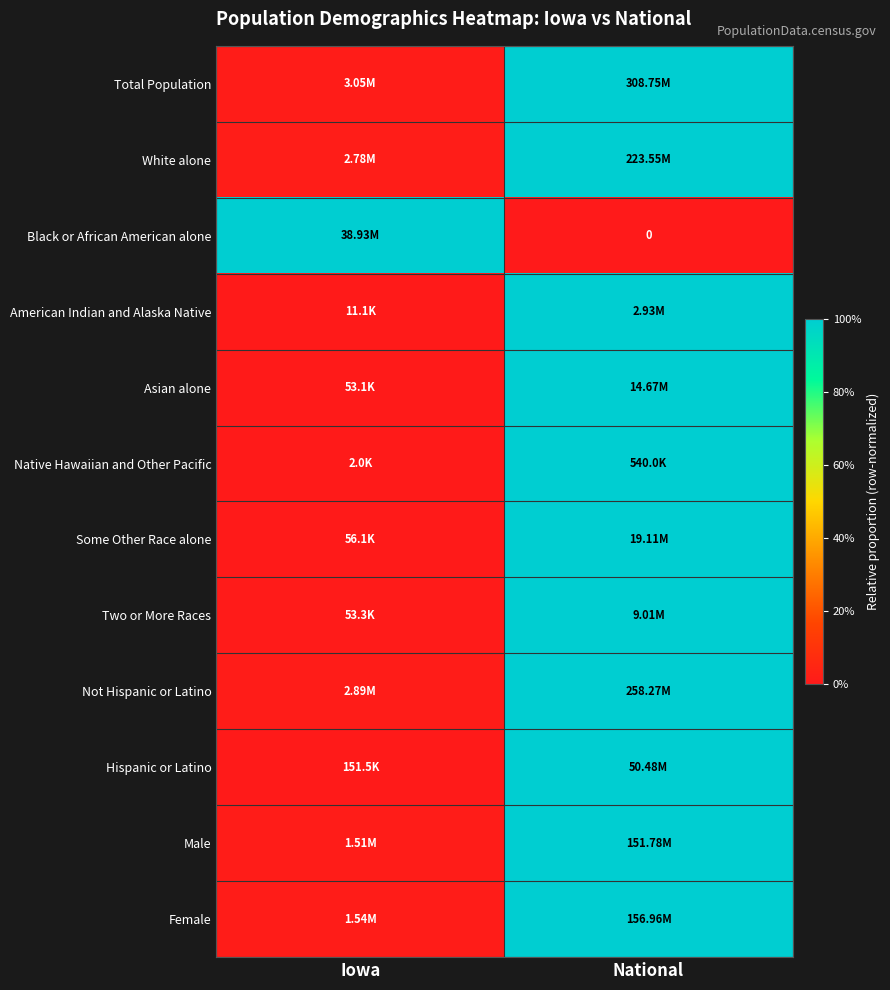

At which category does the chart reach its peak across all series?

National